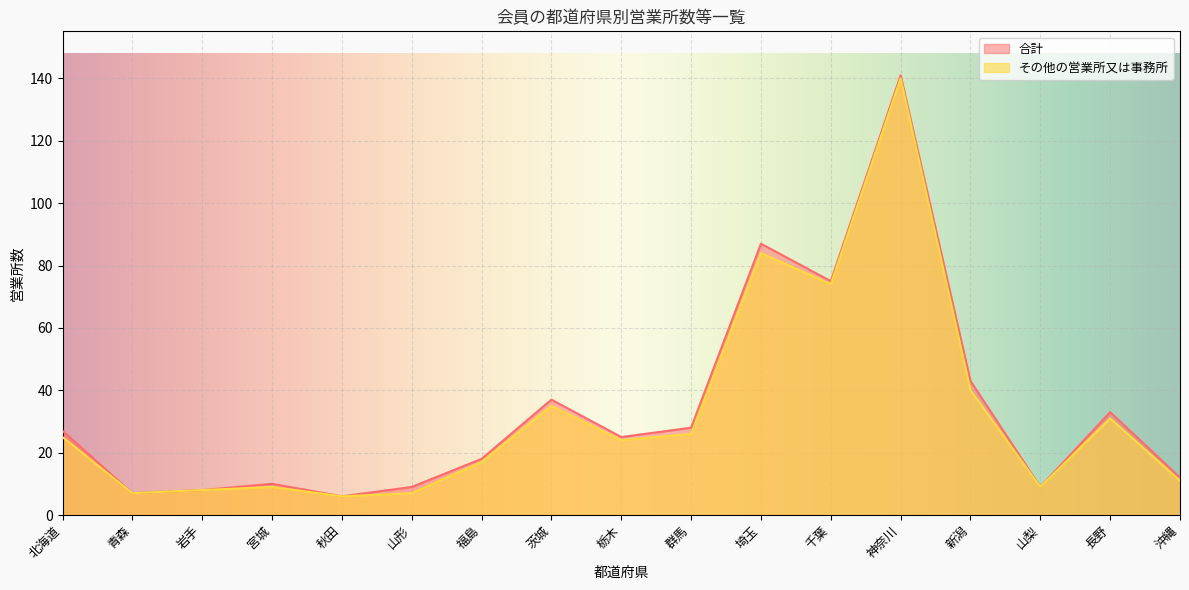

Is the value of 合計 at 新潟 greater than the value of その他の営業所又は事務所 at 群馬?

Yes